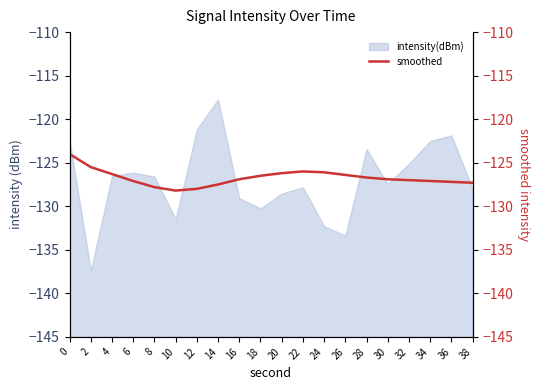

Is it true that intensity(dBm) equals -71.5 at 16?

False